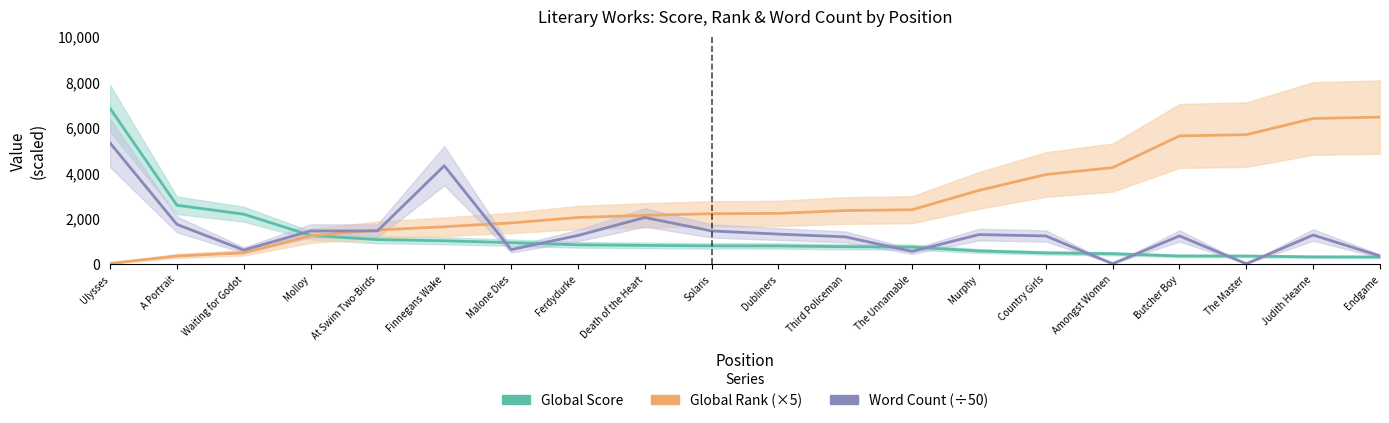

What is the difference between the maximum and minimum values in the Global Score series?

6521.0